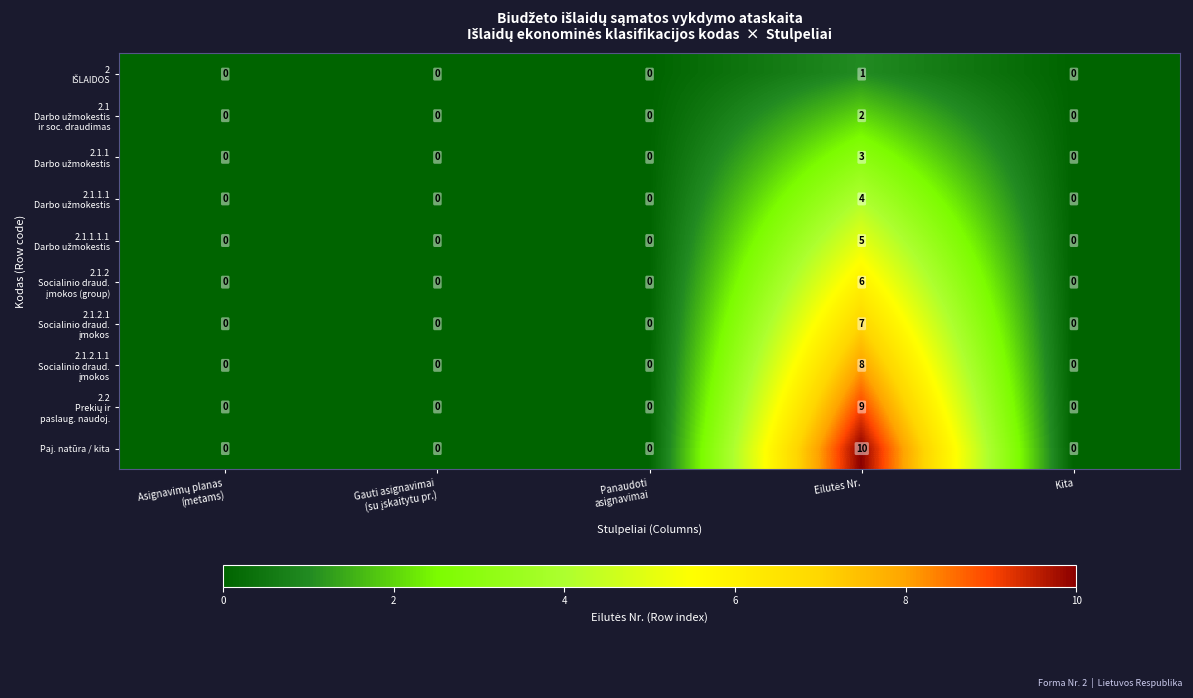

Which series has the widest spread of values?

Paj. natūra / kita